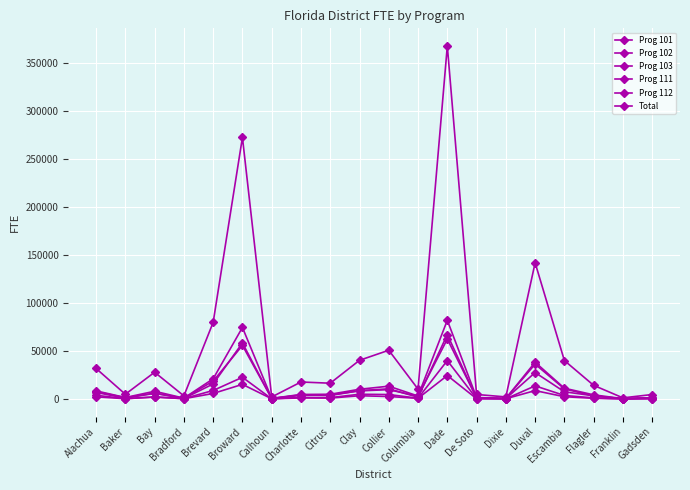

What is the smallest value displayed?

81.8